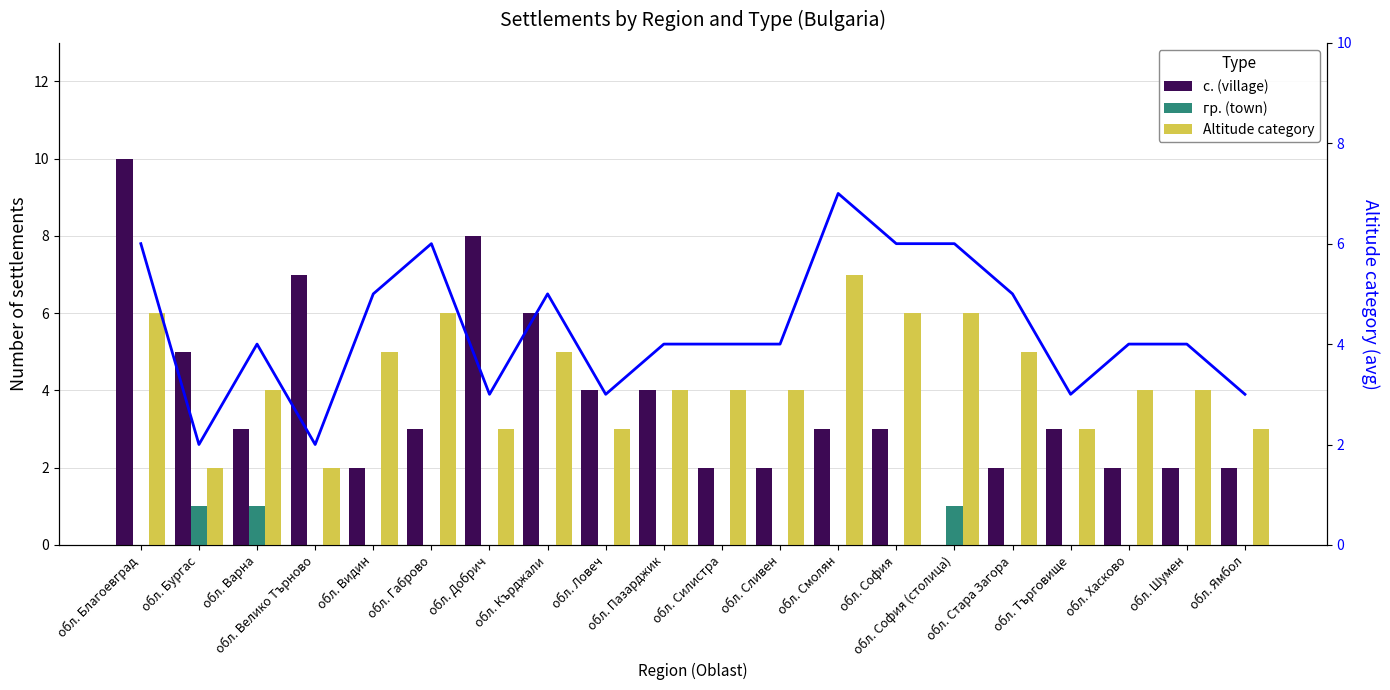

At which label is с. (village) closest to 5?

обл. Бургас